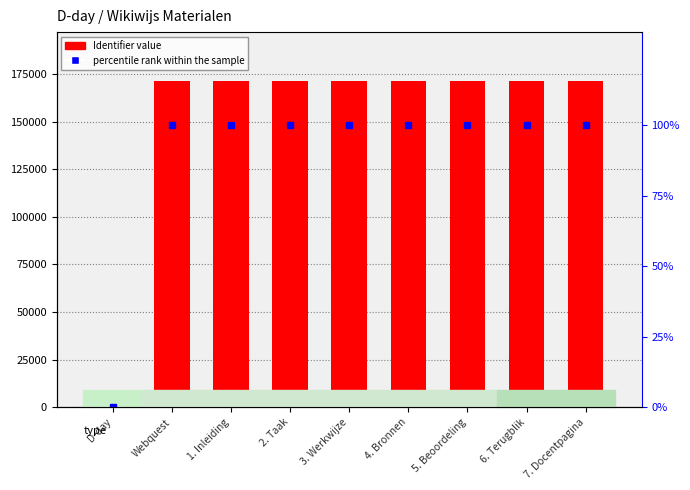

What is the value of the percentile rank within the sample bar at the 9th from the left?

100.0